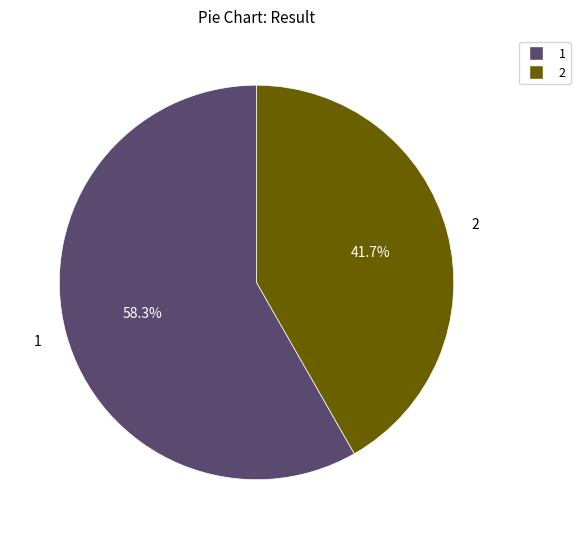

Is there a majority slice in this chart?

Yes